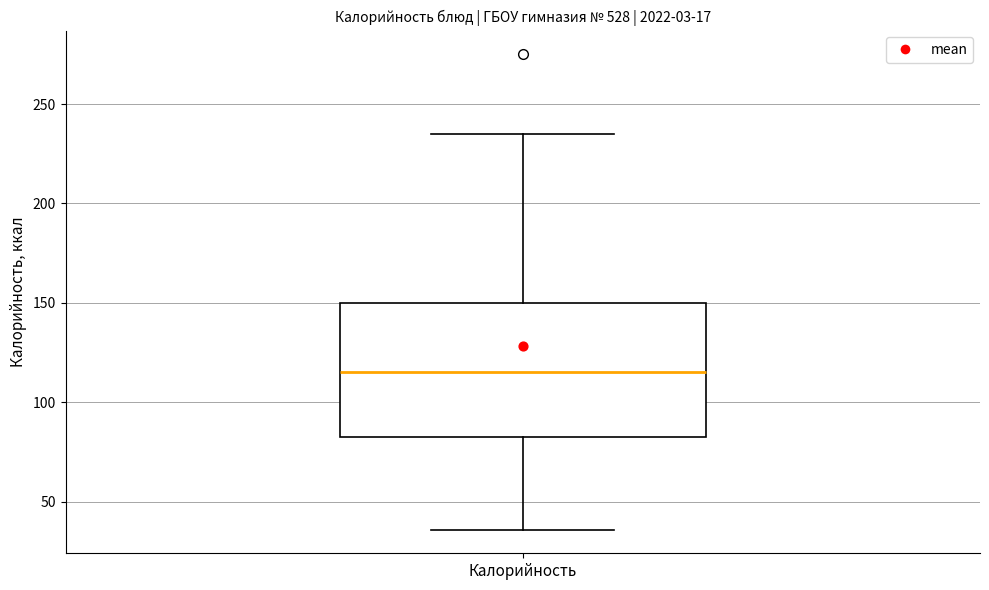

Read this box plot against the y-axis: the position of the median line, the range covered by the box, and the ends of both whiskers. The values are not printed on the chart, so give them approximately, as read against the axis.

median 115, box 85 to 150, whiskers 35 to 235